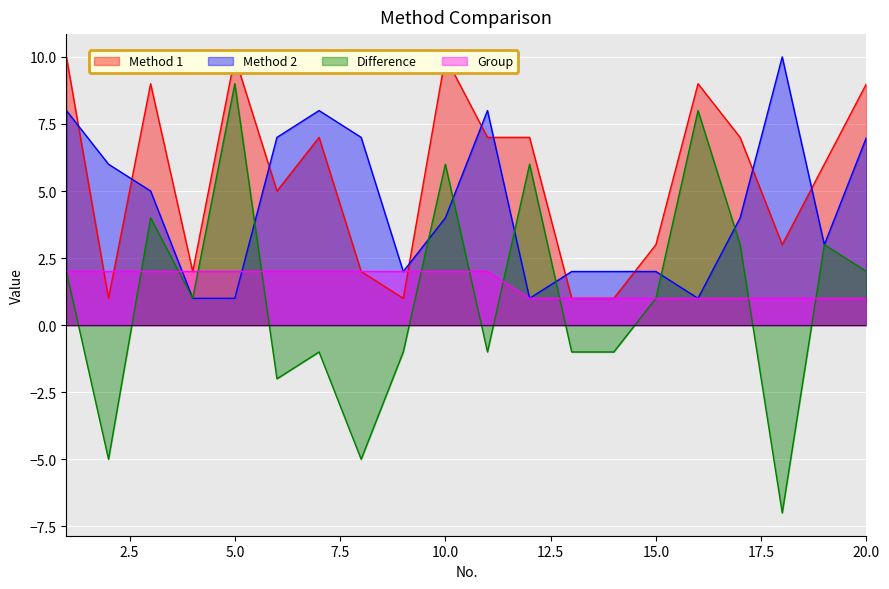

How many data points does each series have?

20